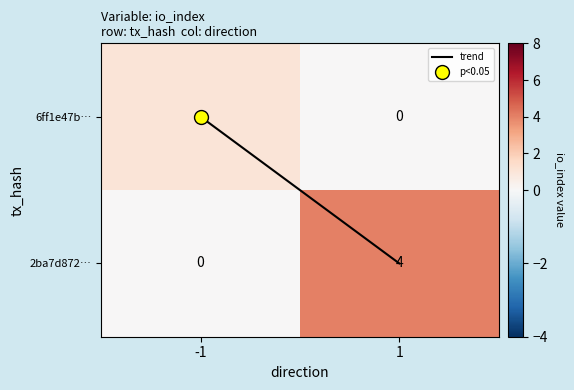

What is the sum of the 2ba7d872… values at -1 and 1?

4